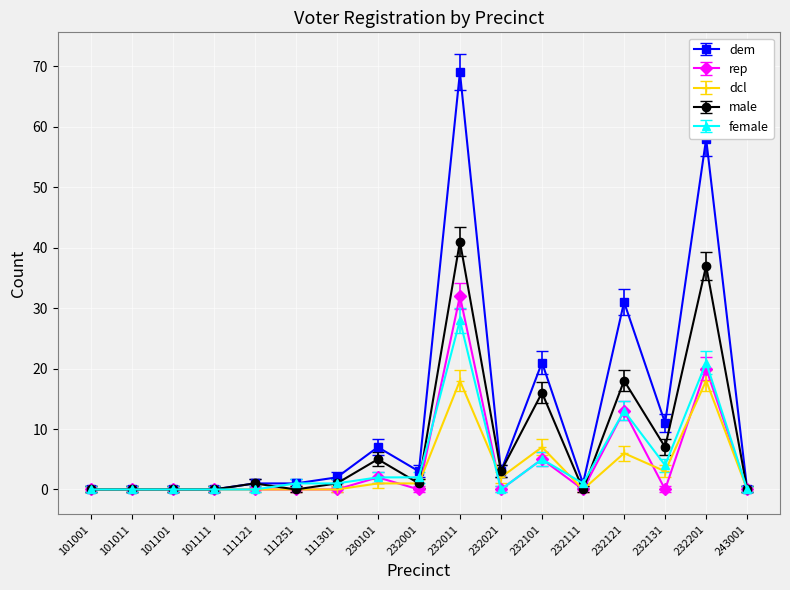

What are all the series names shown in the legend?

dem, rep, dcl, male, female